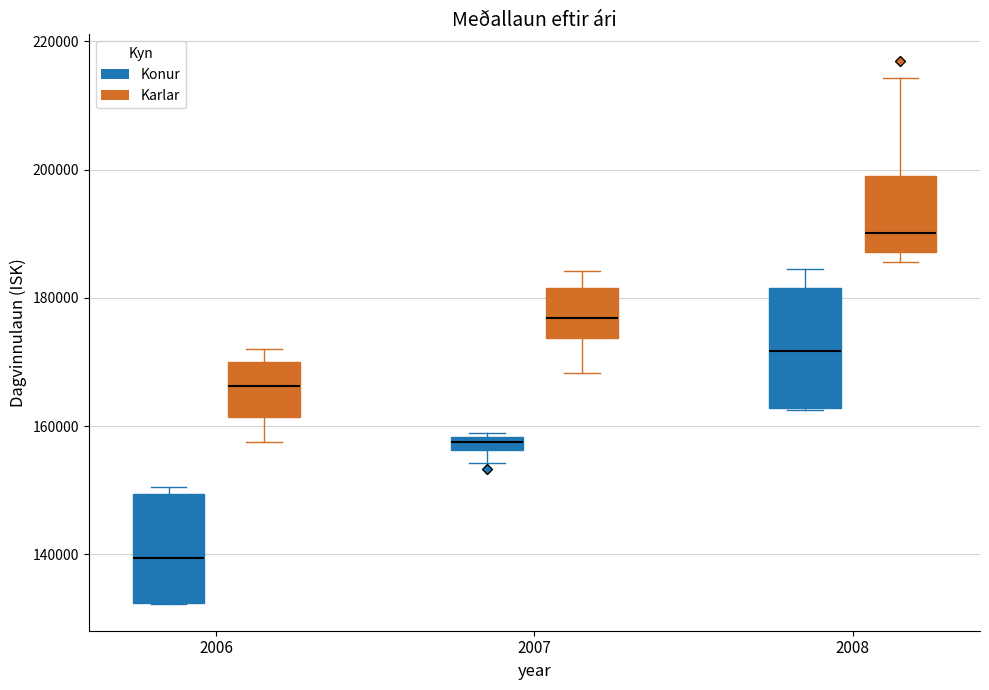

Where does the upper whisker of the box for 2006 (Karlar) end on the y-axis? The values are not printed on the chart, so give them approximately, as read against the axis.

172000